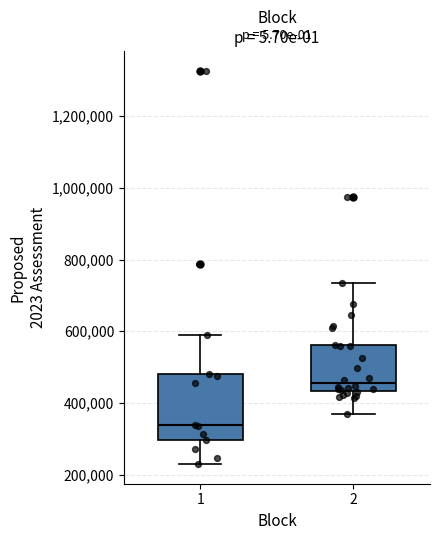

Reading left to right, transcribe this box plot: for each box, give where its median line is, the range the box spans, and where its two whiskers end, as read against the y-axis. The values are not printed on the chart, so give them approximately, as read against the axis.

1: median 340000, box 300000 to 480000, whiskers 220000 to 600000
2: median 460000, box 440000 to 560000, whiskers 360000 to 740000